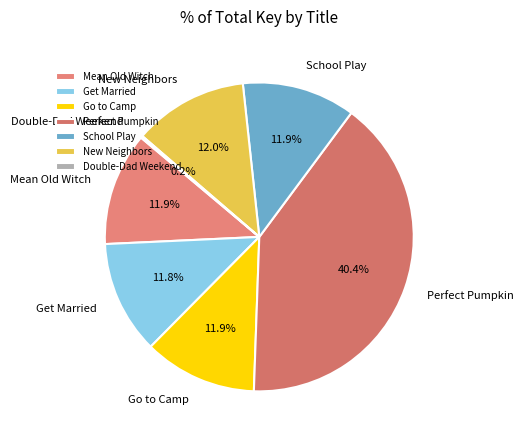

What is the ratio of the value at New Neighbors to the value at Go to Camp?

1.0